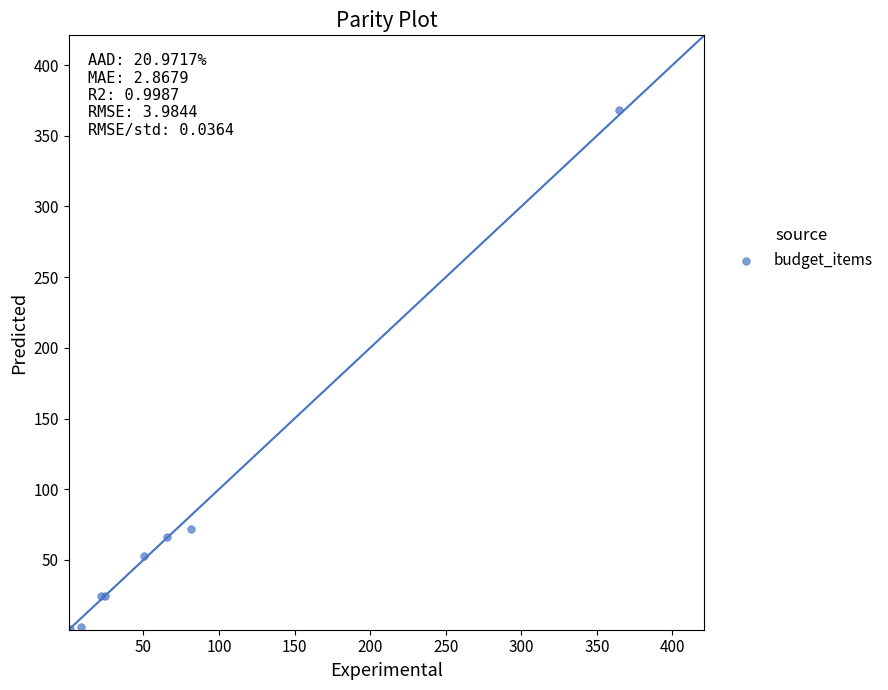

What Y value in the scatter plot is closest to 183?

72.1